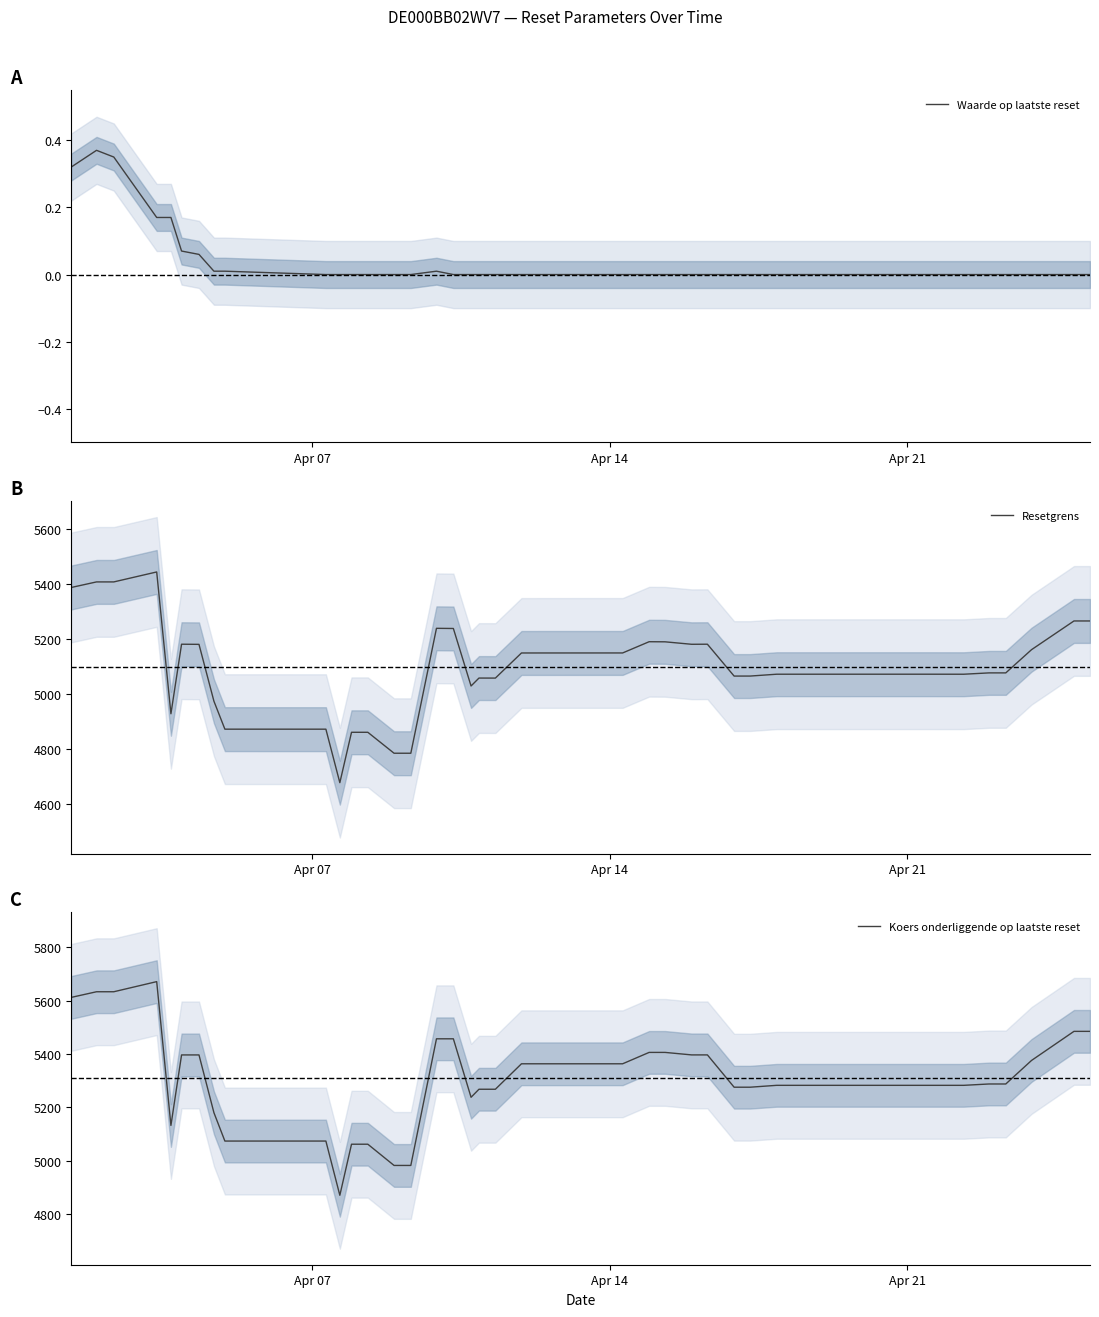

What is the minimum value for Resetgrens?

4676.2